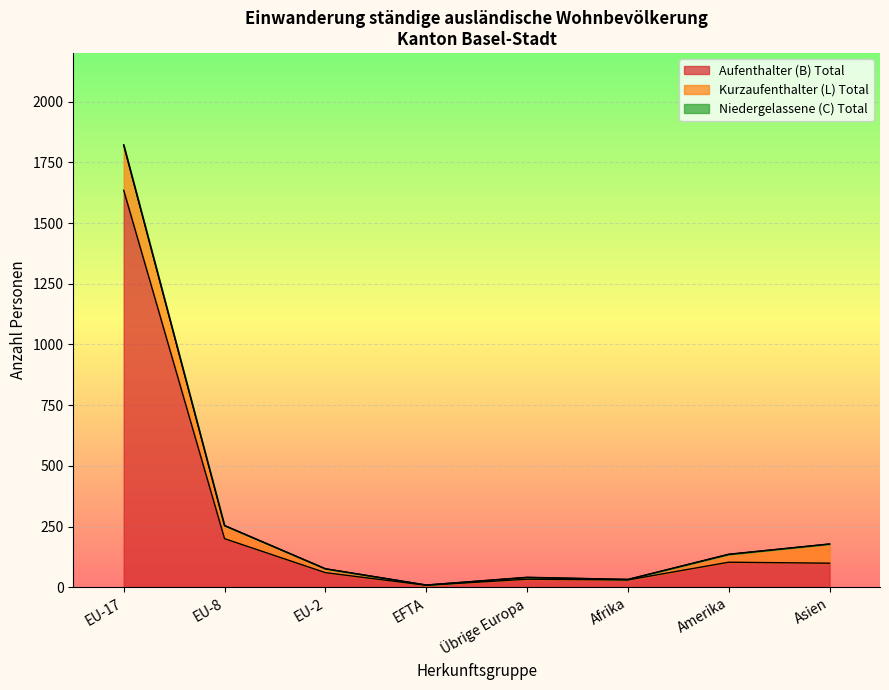

At which category is the sum across all series the highest?

EU-17